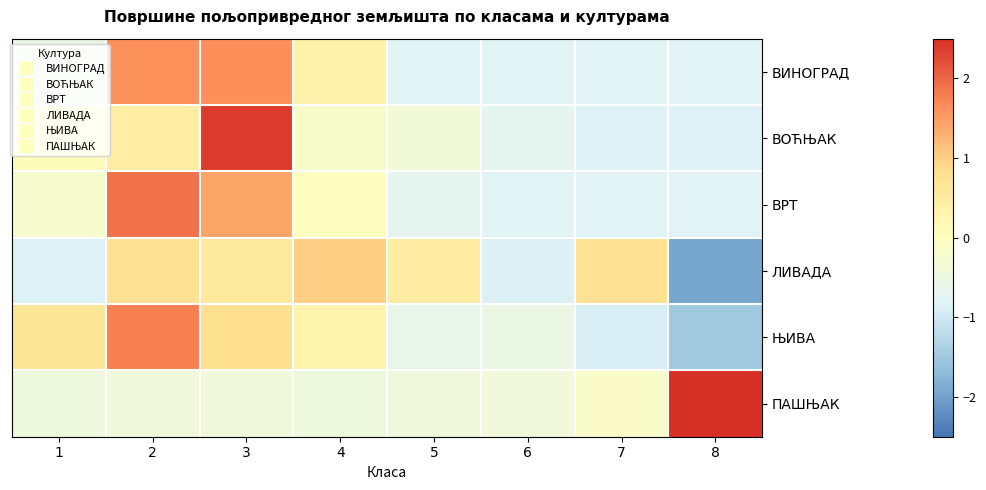

At how many categories does at least one series exceed 0?

7